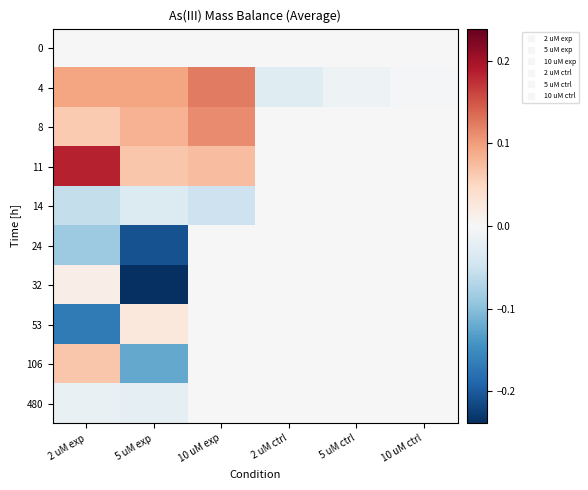

Which series has the largest total across all categories?

11